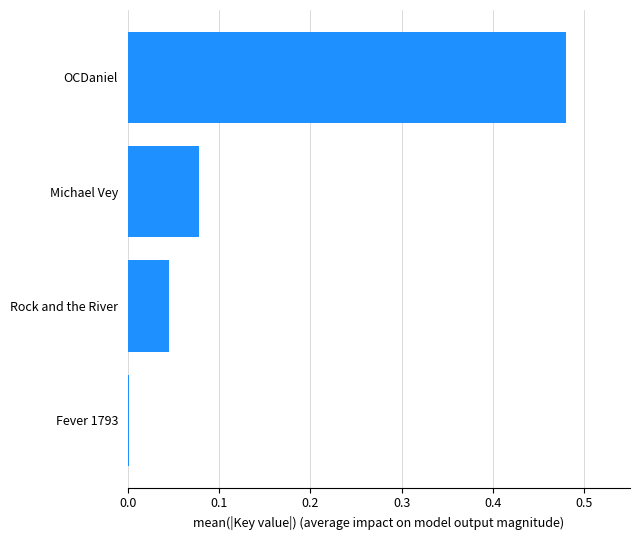

The value at Fever 1793 is 0.0. True or false?

True